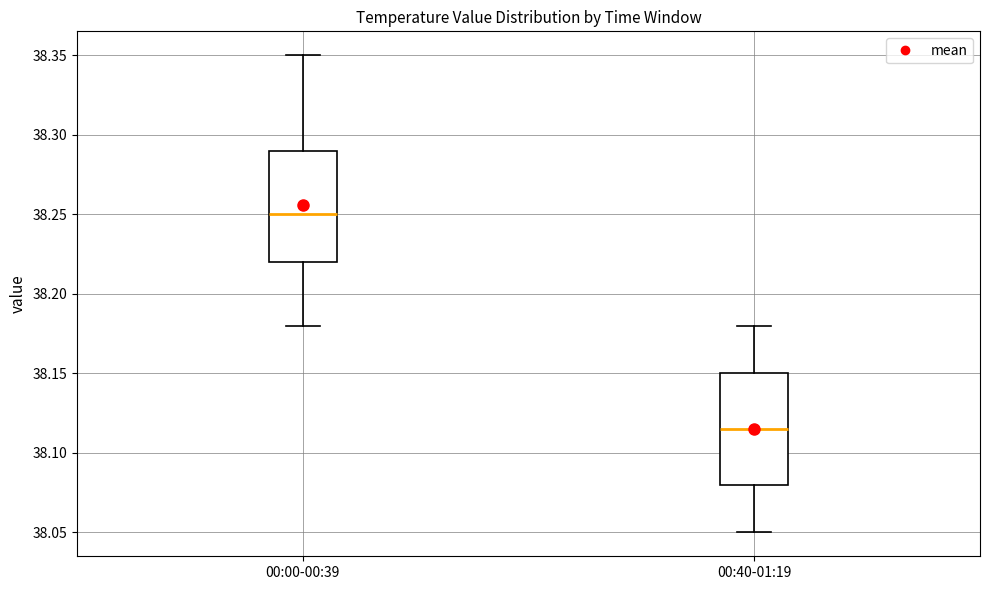

Which box has the lowest median line?

00:40-01:19